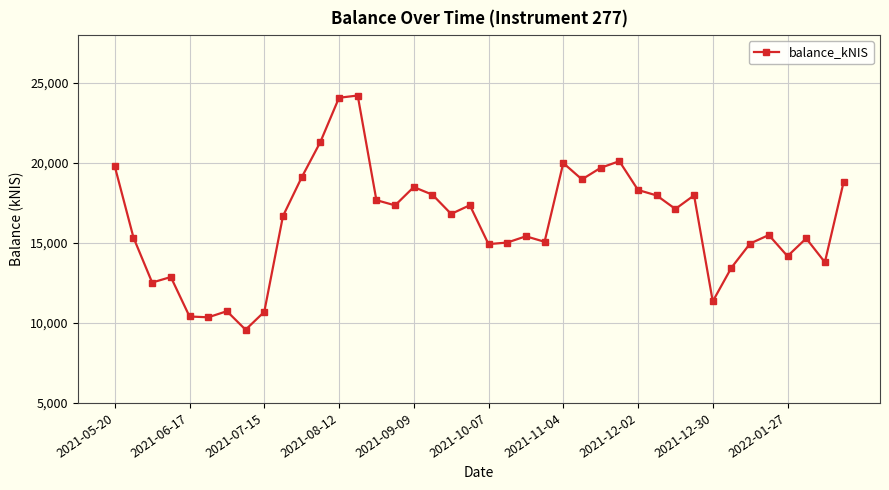

What is the greatest value displayed?

24223.8